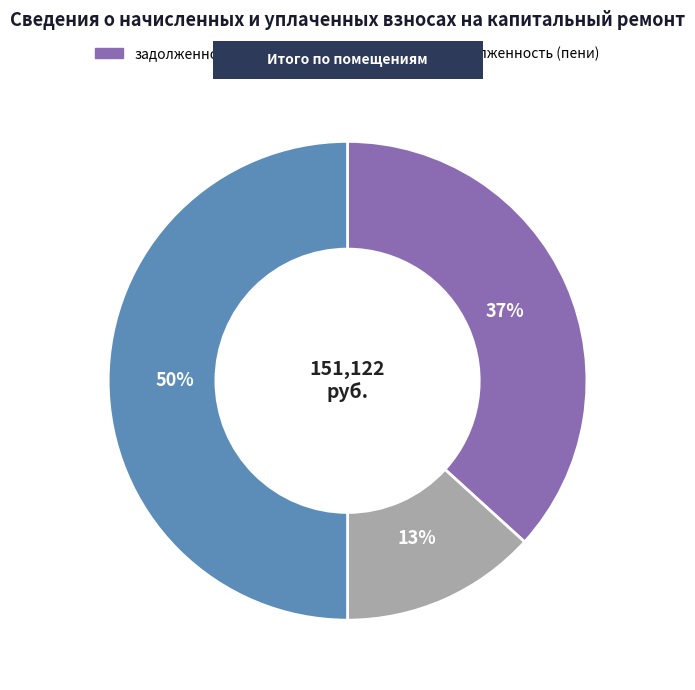

To the nearest percent, what is the difference between the largest and smallest slice percentages?

37%